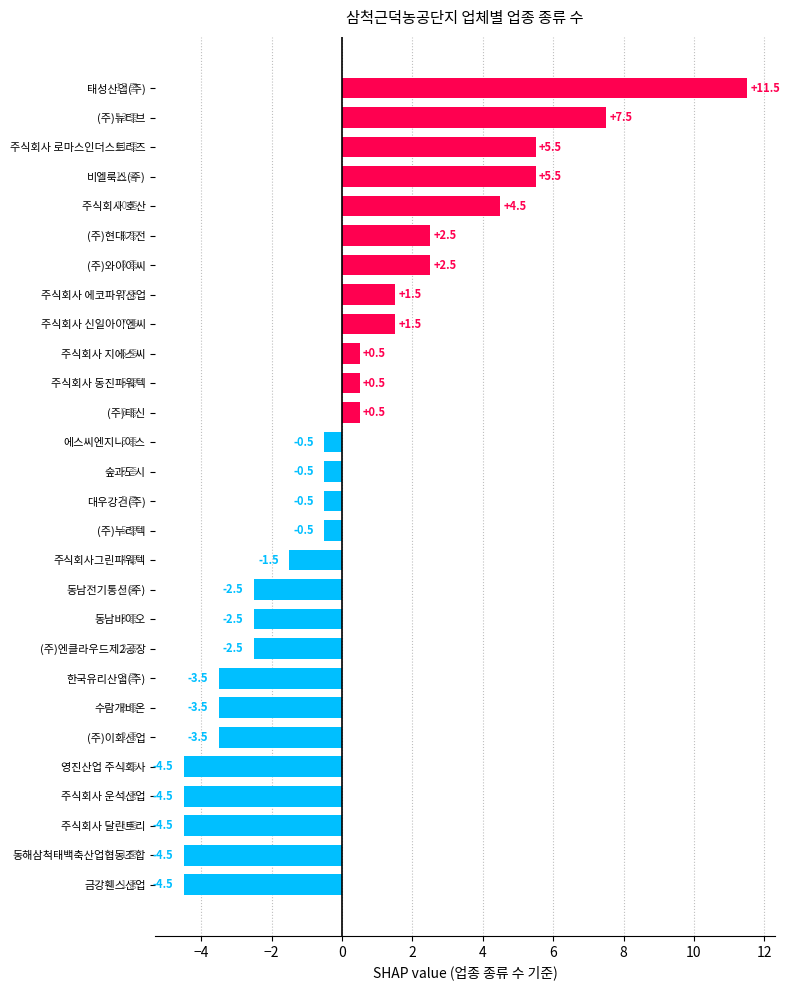

What is the difference between the second highest and second lowest values?

12.0